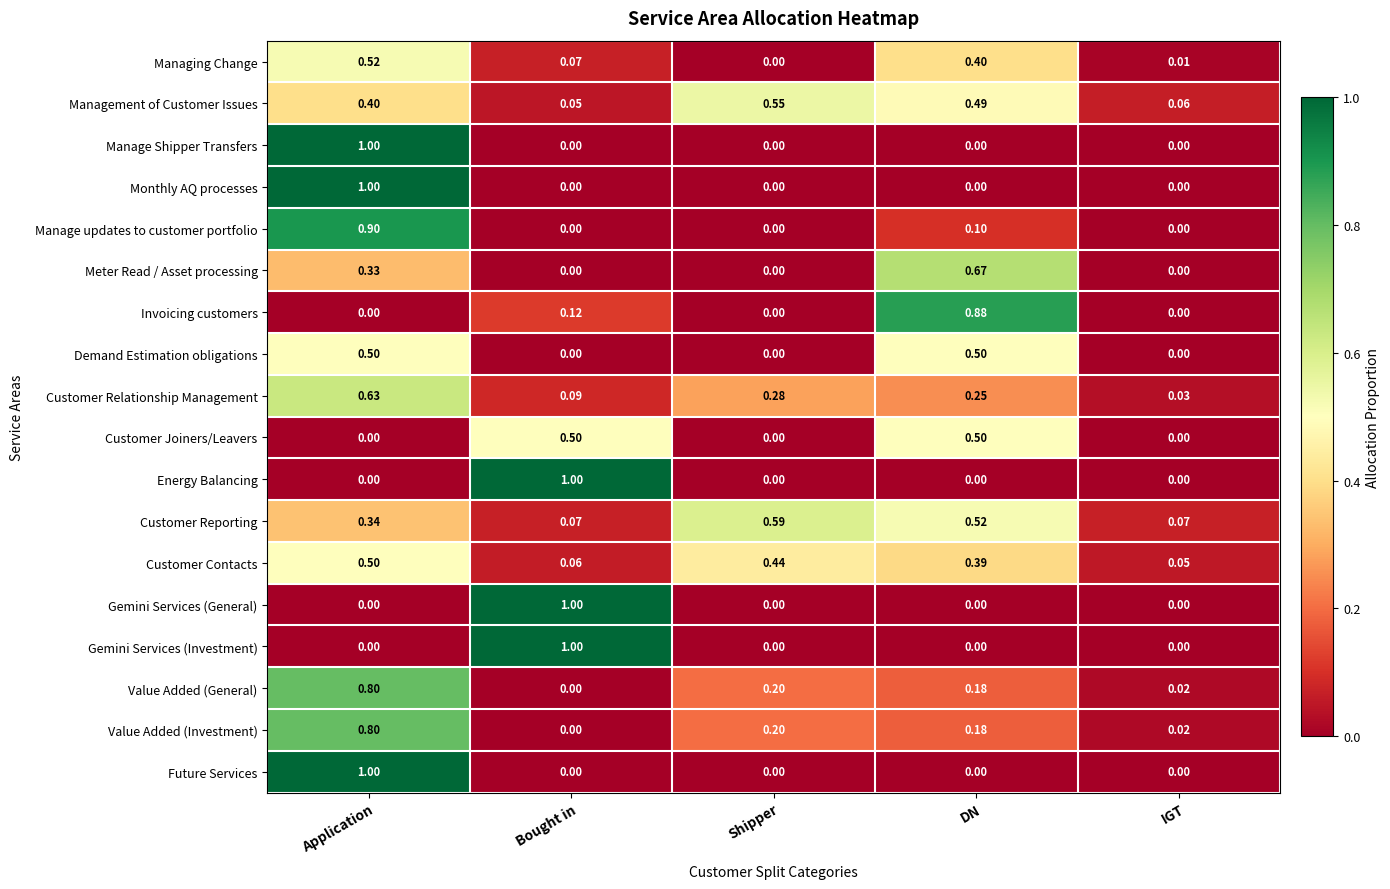

Rank the categories by Customer Relationship Management value from lowest to highest.

IGT, Bought in, DN, Shipper, Application